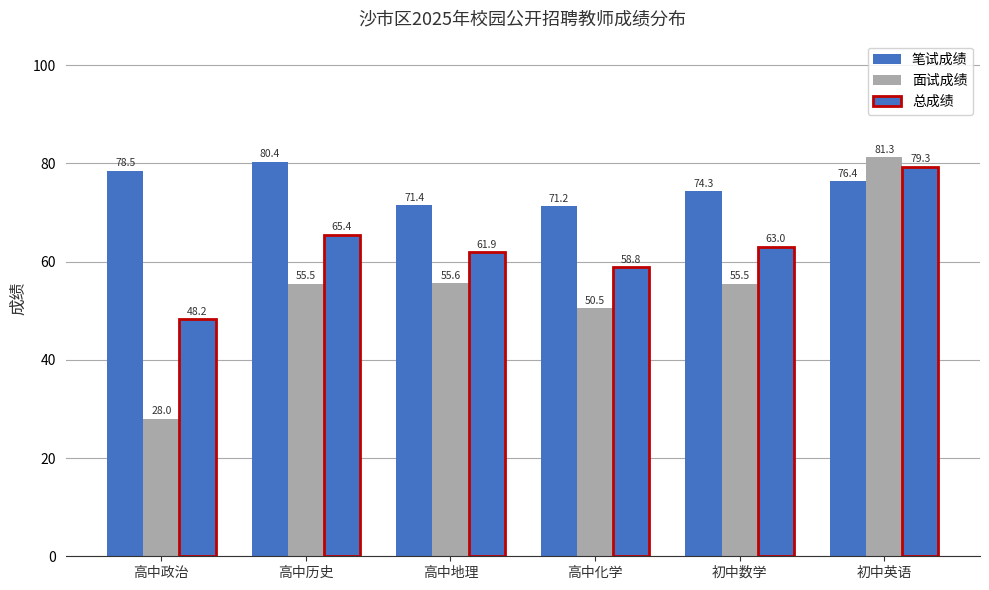

Does the chart contain any negative values?

No